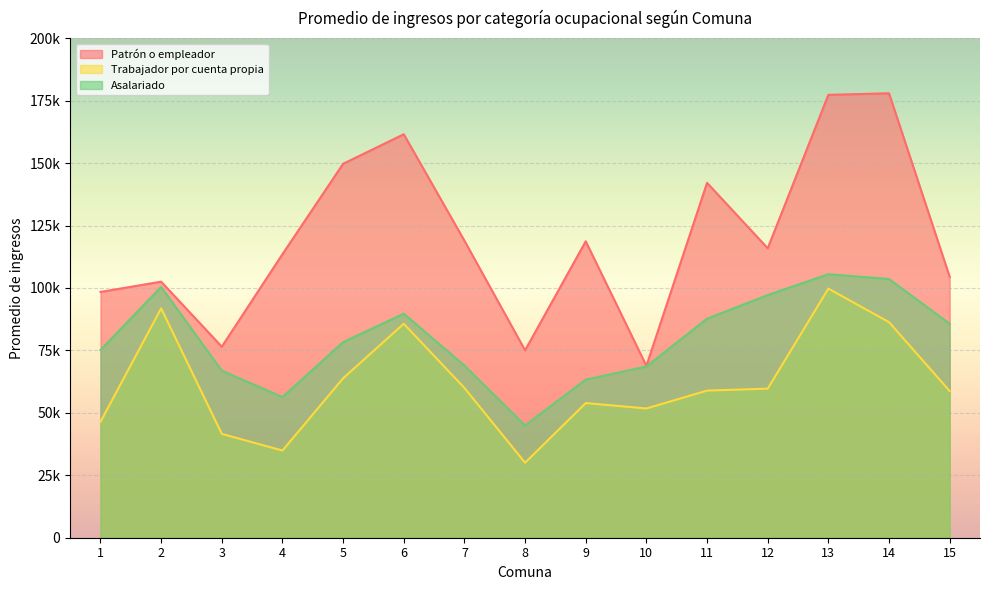

Which has a higher value, 3 or 2?

2